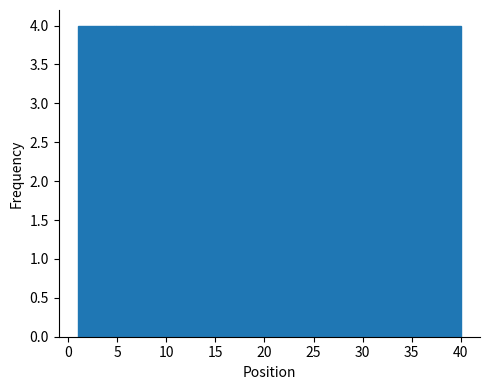

Reading left to right, transcribe this chart: for each bar, give the range it covers on the x-axis and its height. Neither the bar edges nor the heights are printed on the chart, so give them approximately, as read against the axes.

1.0 to 4.9: 4
4.9 to 8.8: 4
8.8 to 12.7: 4
12.7 to 16.6: 4
16.6 to 20.5: 4
20.5 to 24.4: 4
24.4 to 28.3: 4
28.3 to 32.2: 4
32.2 to 36.1: 4
36.1 to 40.0: 4